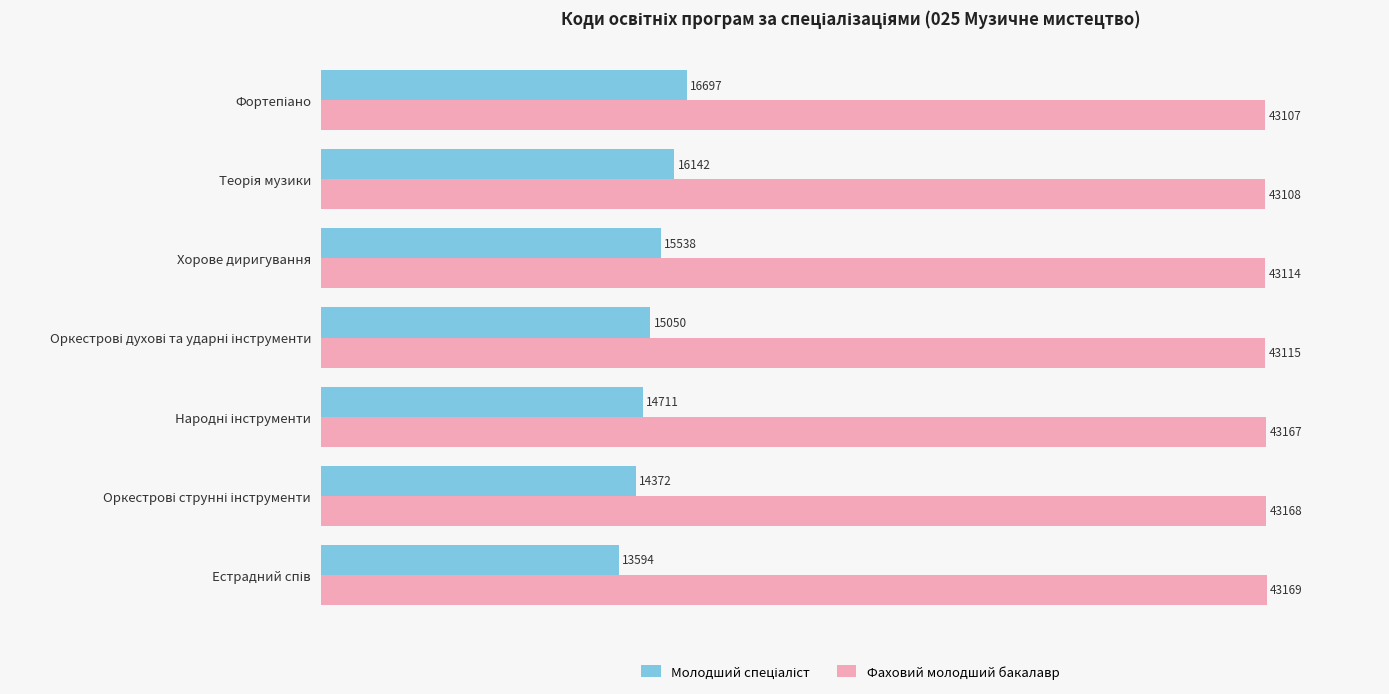

At how many categories does at least one series exceed 31445?

7